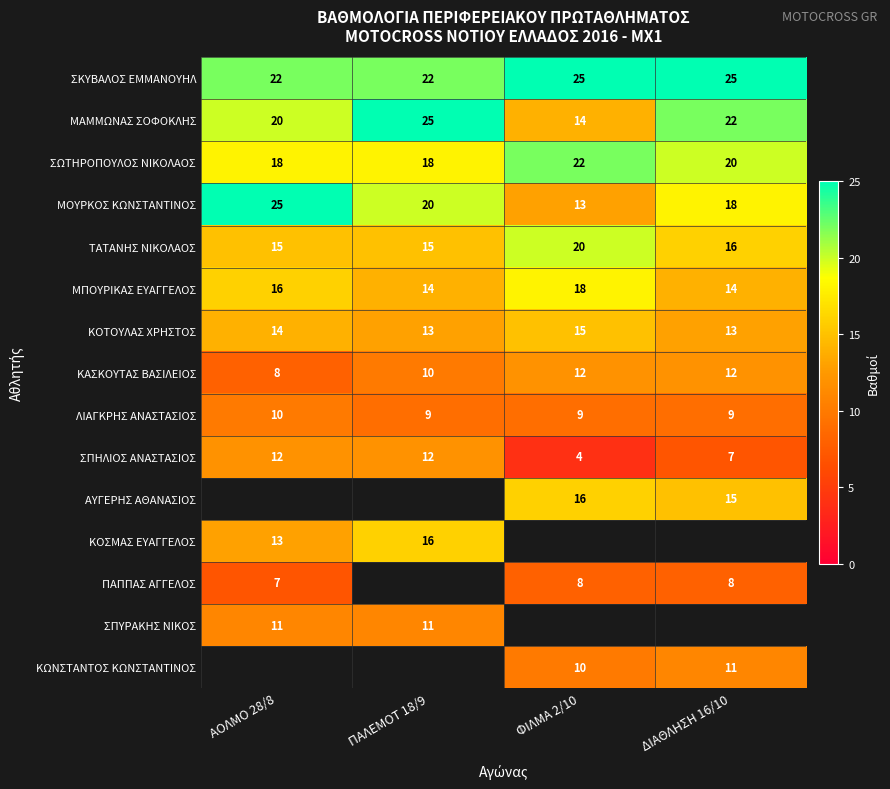

Count the ΣΩΤΗΡΟΠΟΥΛΟΣ ΝΙΚΟΛΑΟΣ values in the range 18 to 22.

4